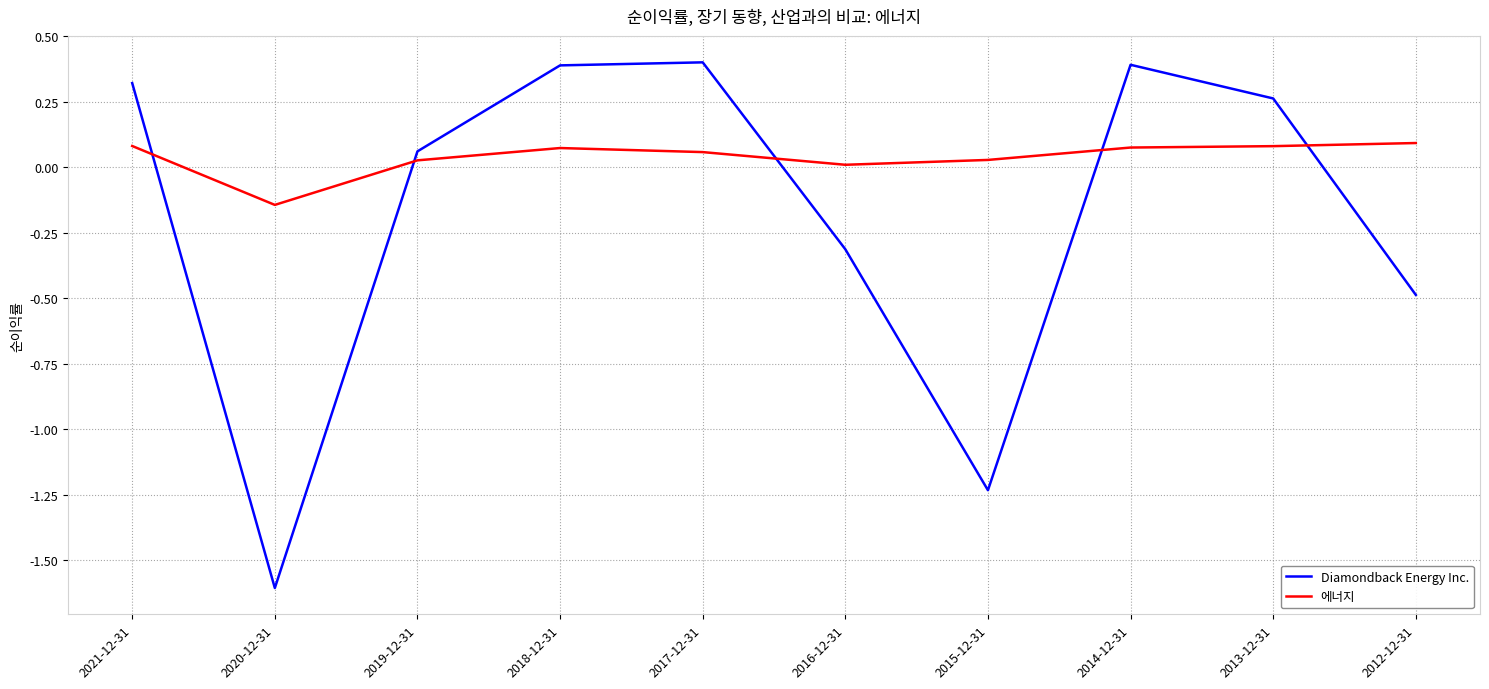

How many times do 에너지 and Diamondback Energy Inc. cross each other?

5